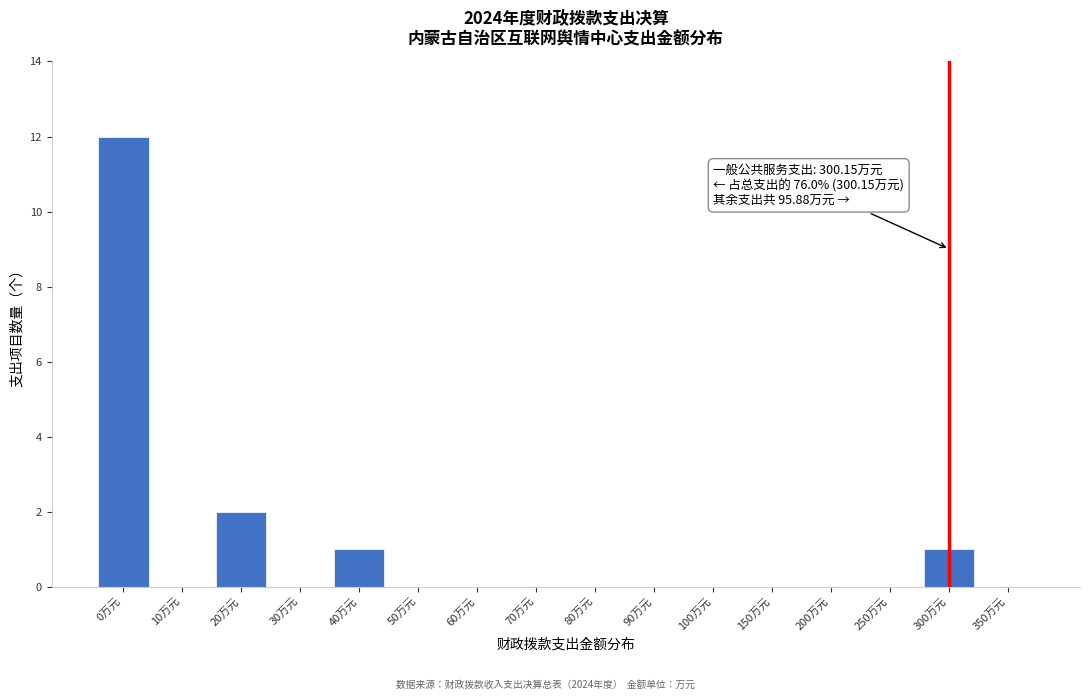

Reading left to right, what are all the values shown in this chart?

0万元=12	10万元=0	20万元=2	30万元=0	40万元=1	50万元=0	60万元=0	70万元=0	80万元=0	90万元=0	100万元=0	150万元=0	200万元=0	250万元=0	300万元=1	350万元=0